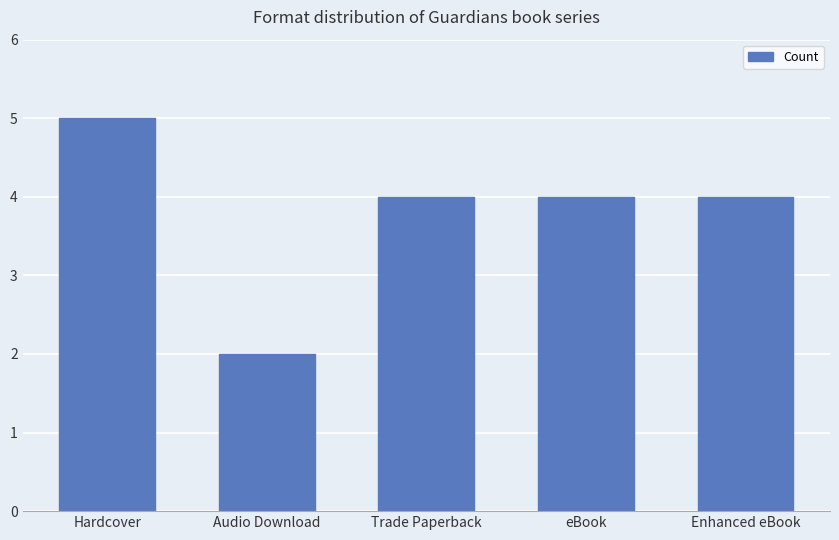

How many series are shown in this chart?

1